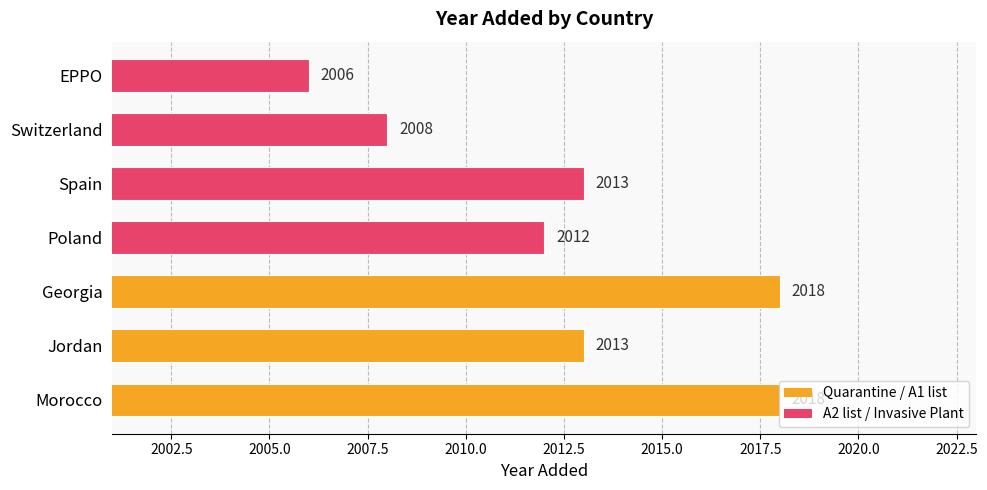

What is the average value?

2013